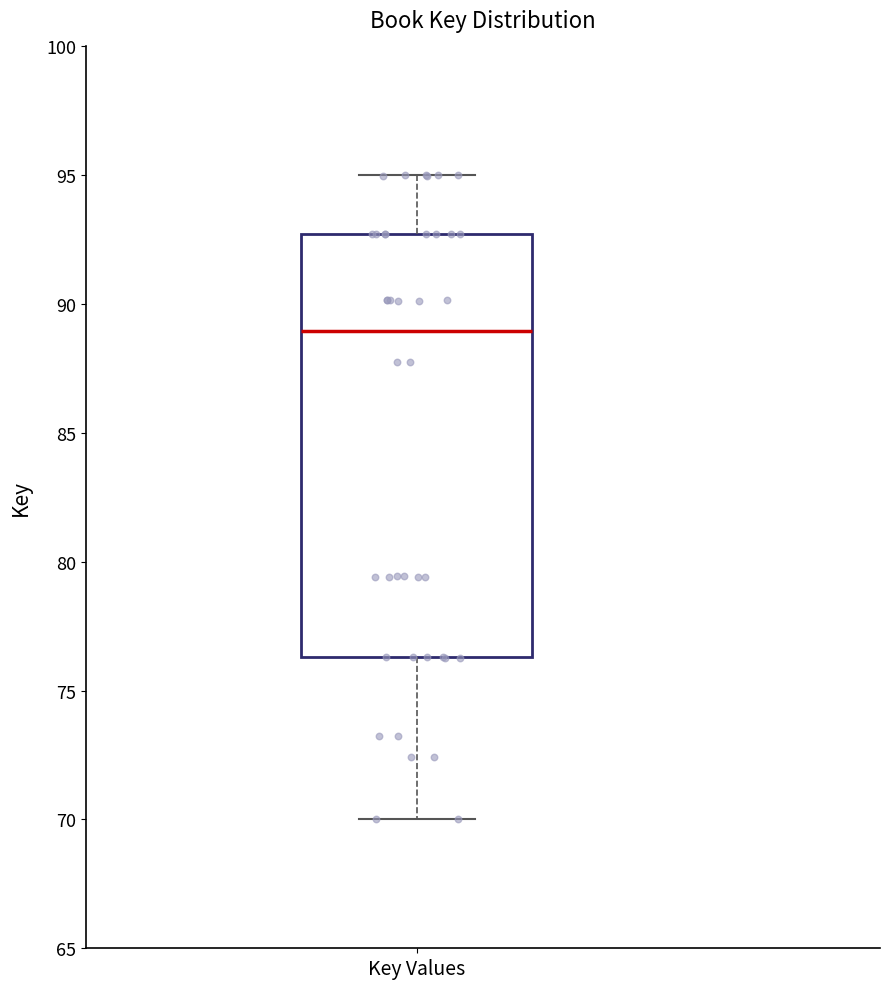

Transcribe this box plot: give where the median line is, the range the box spans, and where the two whiskers end, as read against the y-axis. The values are not printed on the chart, so give them approximately, as read against the axis.

median 89.0, box 76.5 to 92.5, whiskers 70.0 to 95.0